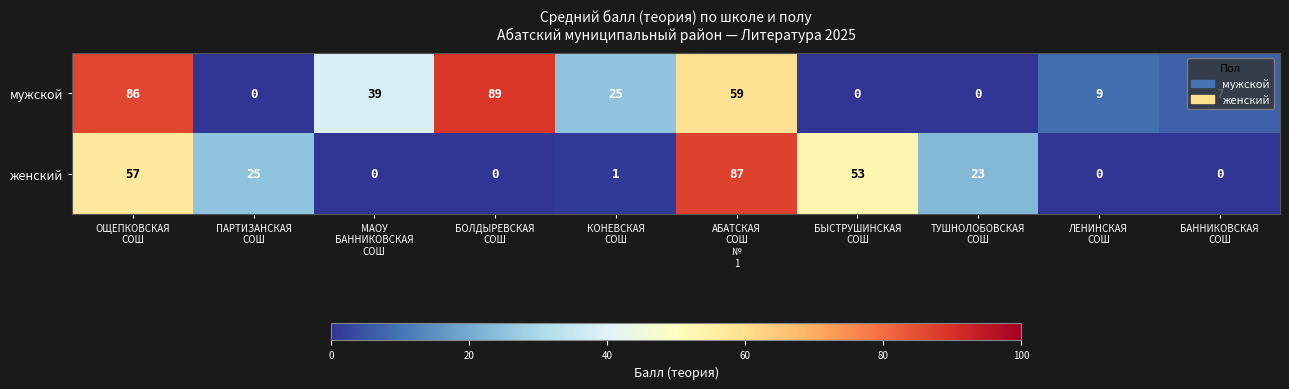

List the series in order of their overall mean, lowest first.

женский, мужской